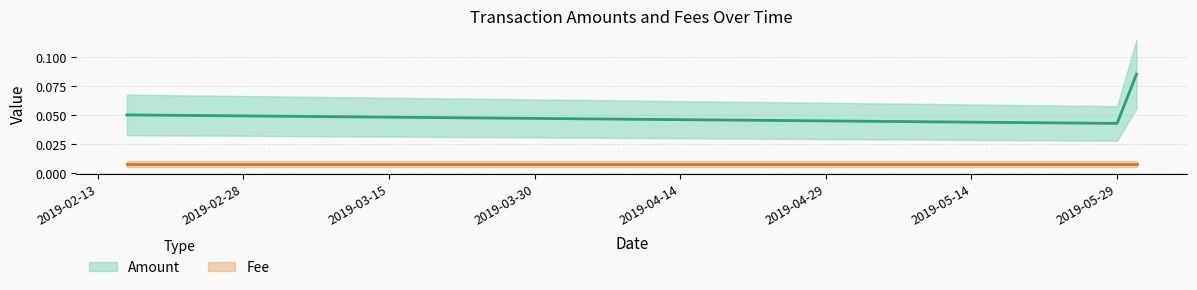

At which category is the sum across all series the highest?

2019-05-31